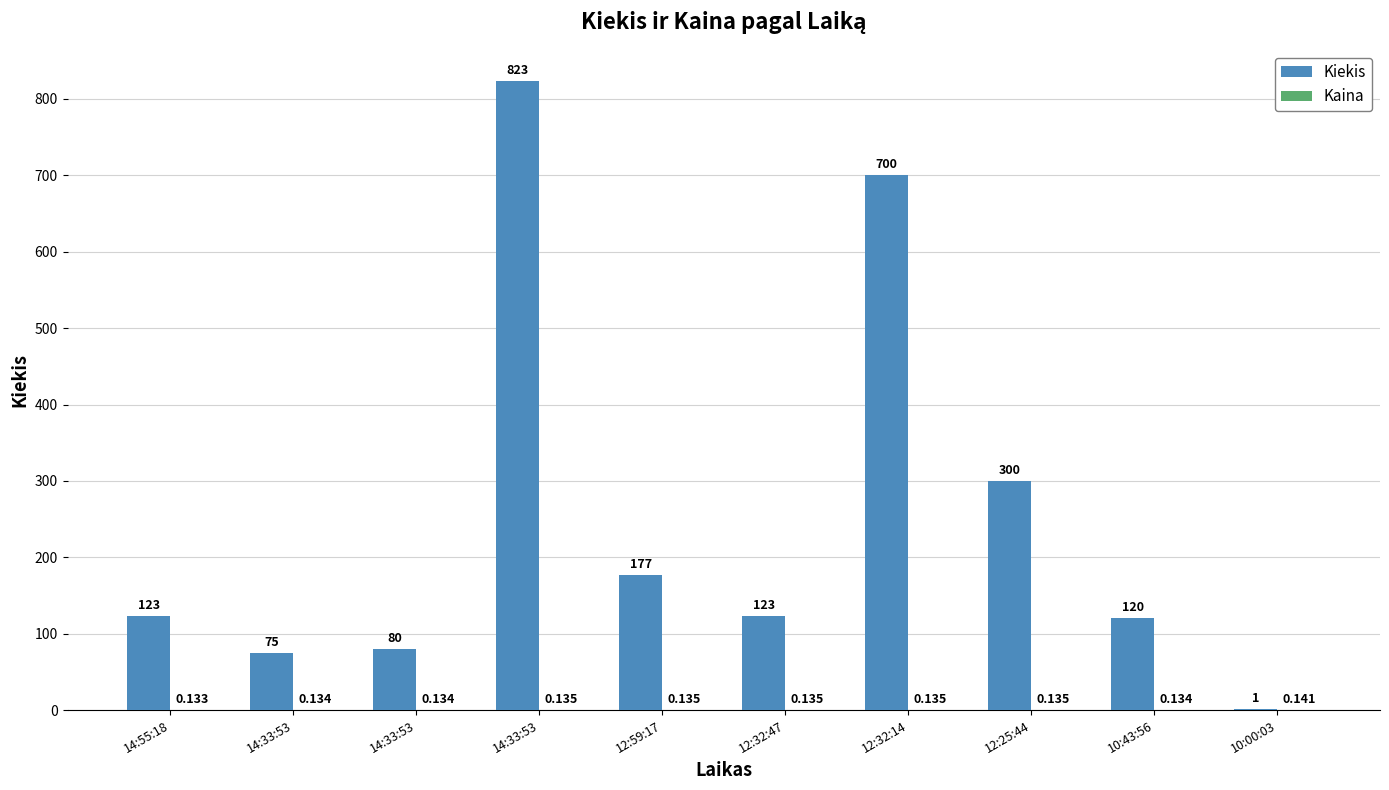

What is the total value across all series at 12:32:47?

123.1